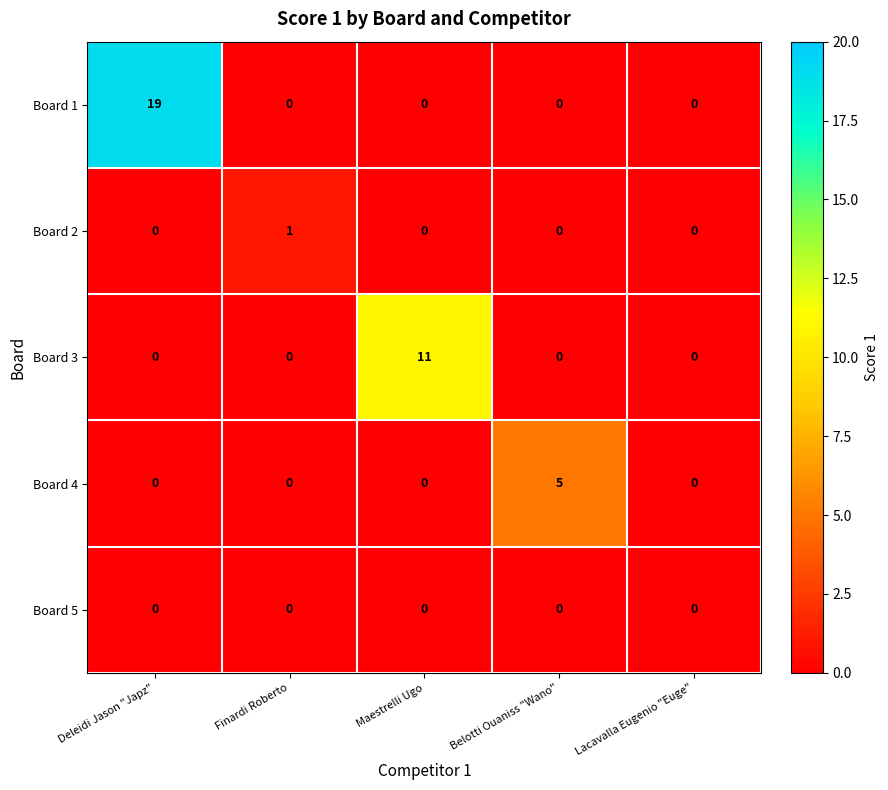

How many categories are shown in the chart?

5